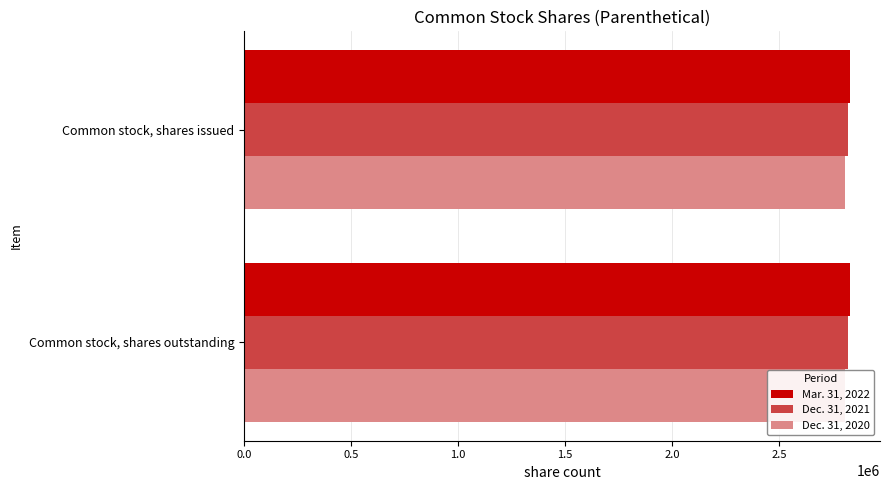

Are the bars grouped side by side (vs. stacked)?

Yes